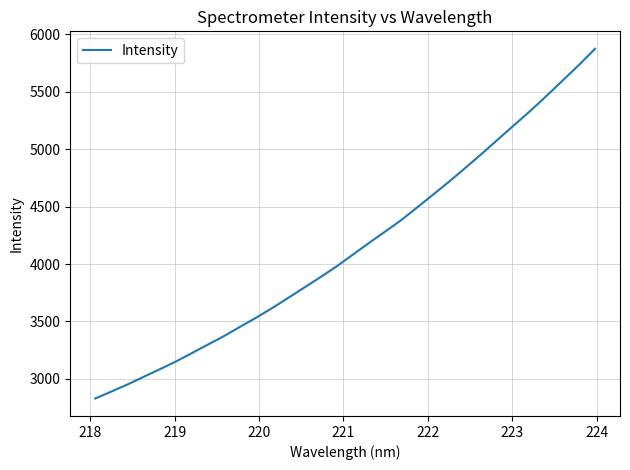

What is the smallest value displayed?

2828.4